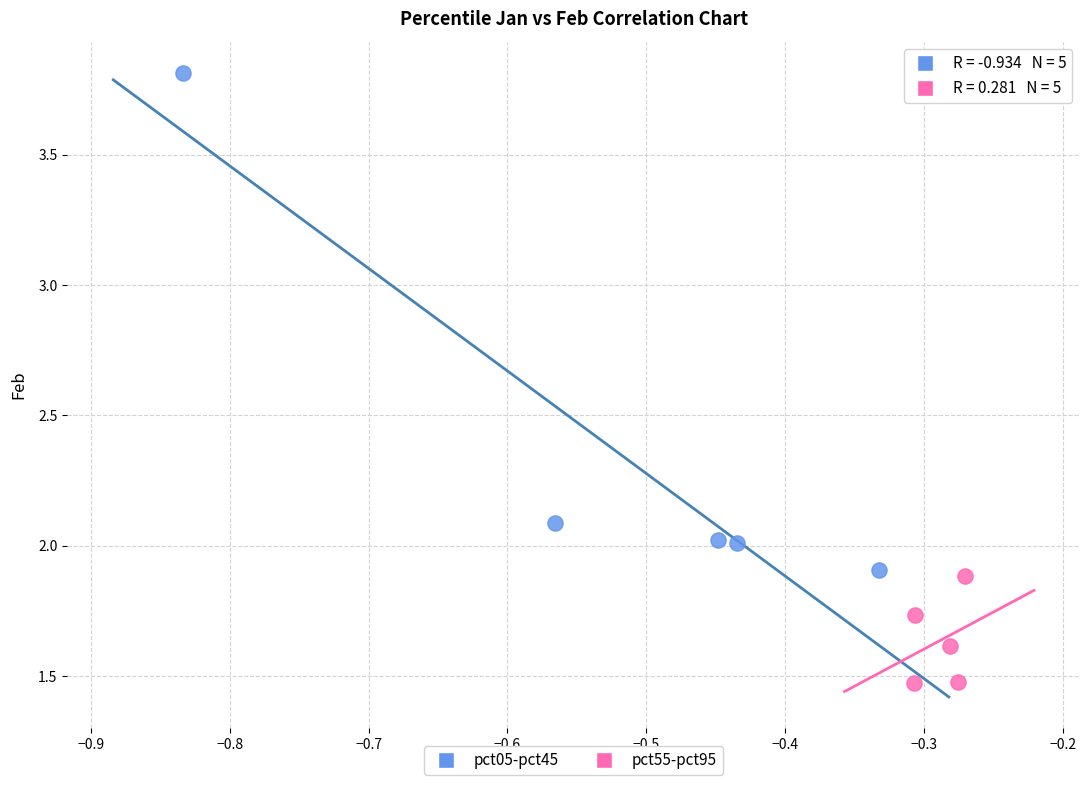

Which series has the widest spread of Y values?

pct05-pct45